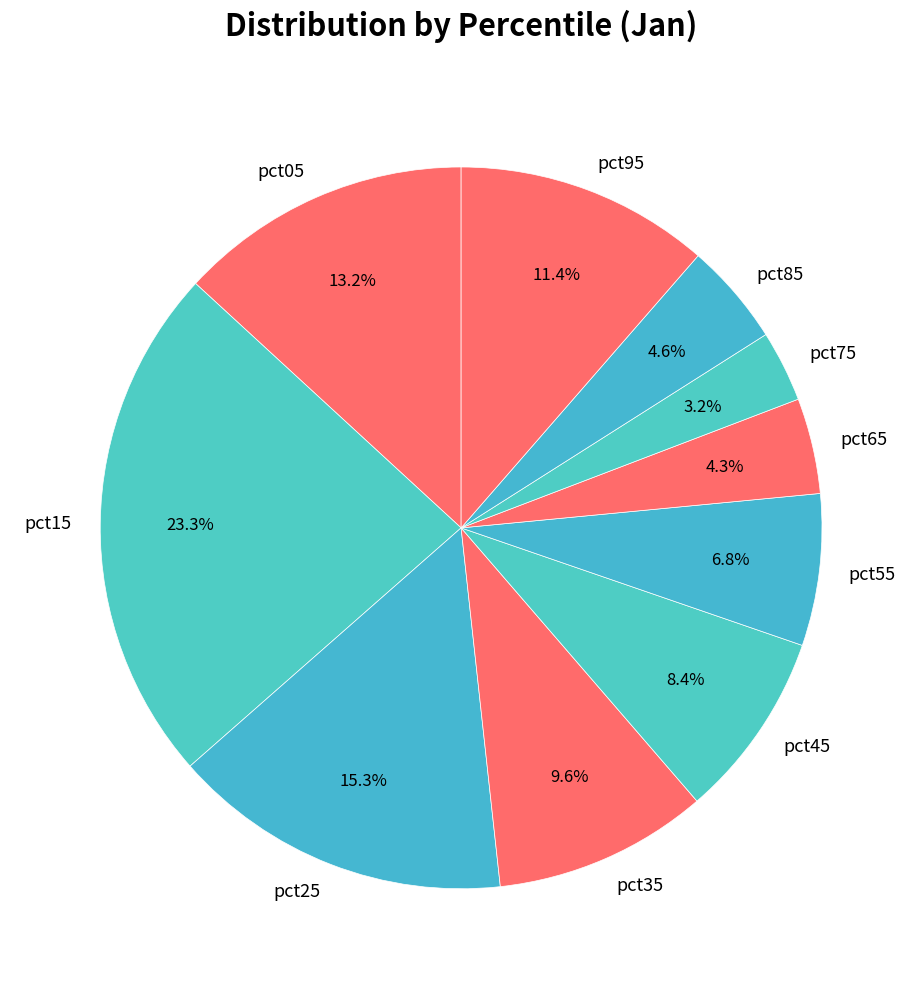

Which has a higher value, pct95 or pct25?

pct25